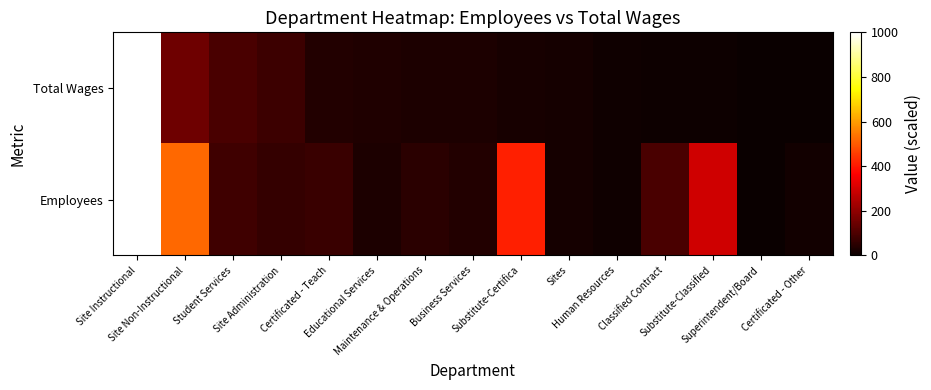

Reading left to right, transcribe all the data shown in this chart.

Employees: Site Instructional=1000.0	Site Non-Instructional=520.2	Student Services=80.6	Site Administration=64.5	Certificated - Teach=72.6	Educational Services=30.2	Maintenance & Operations=50.4	Business Services=36.3	Substitute-Certifica=411.3	Sites=16.1	Human Resources=8.1	Classified Contract=94.8	Substitute-Classified=294.4	Superintendent/Board=0.0	Certificated - Other=12.1
Total Wages: Site Instructional=1000.0	Site Non-Instructional=152.3	Student Services=94.0	Site Administration=77.2	Certificated - Teach=35.9	Educational Services=32.6	Maintenance & Operations=29.7	Business Services=29.6	Substitute-Certifica=22.1	Sites=16.7	Human Resources=7.8	Classified Contract=5.8	Substitute-Classified=5.0	Superintendent/Board=3.7	Certificated - Other=0.0